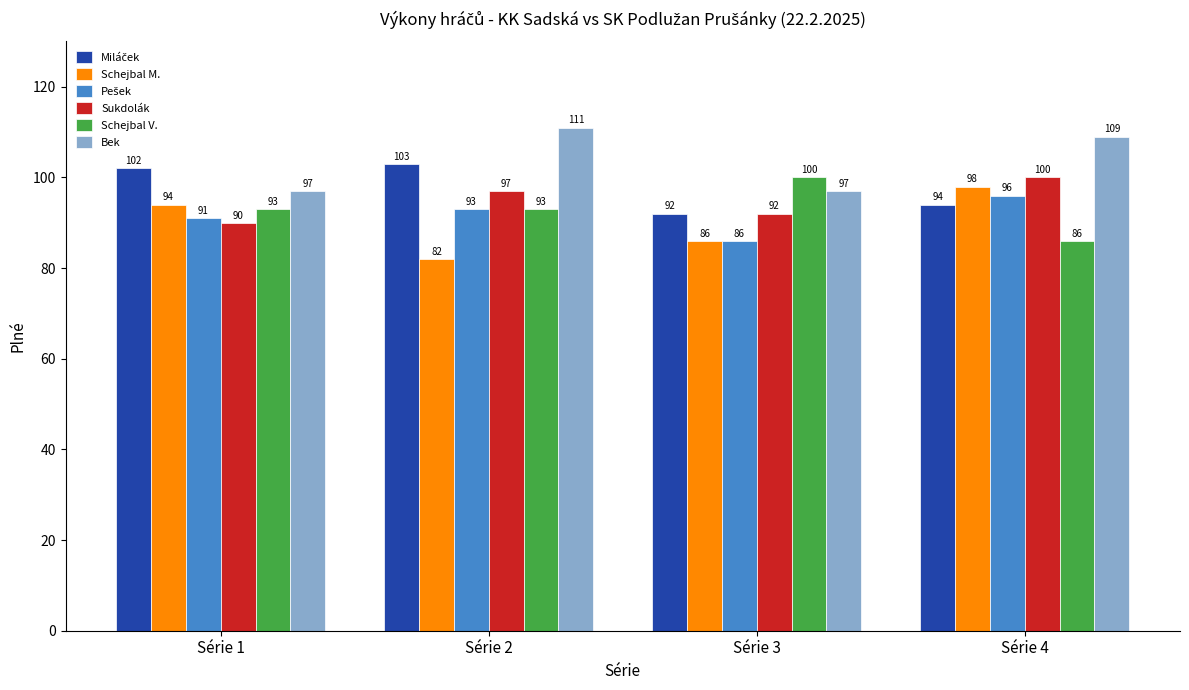

What is the difference between the Sukdolák values at Série 1 and Série 4?

10